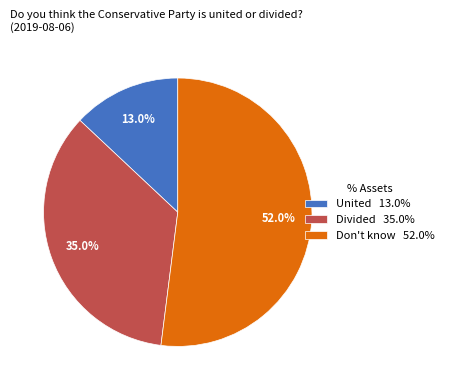

To the nearest percent, what is the difference between the largest and smallest slice percentages?

39%